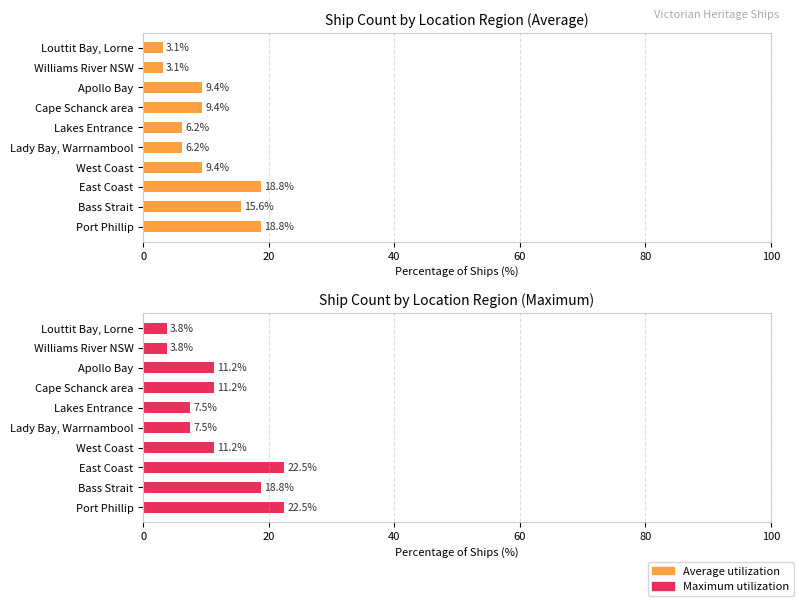

Rank the series by their maximum value, from lowest to highest.

Average utilization (% of total ships), Maximum utilization (scaled)